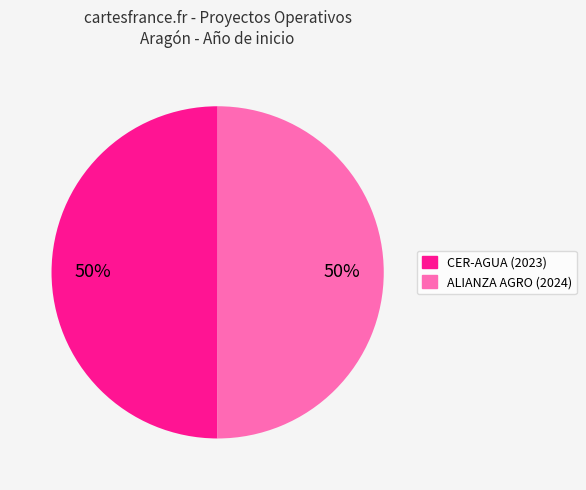

Count the number of slices in the pie.

2